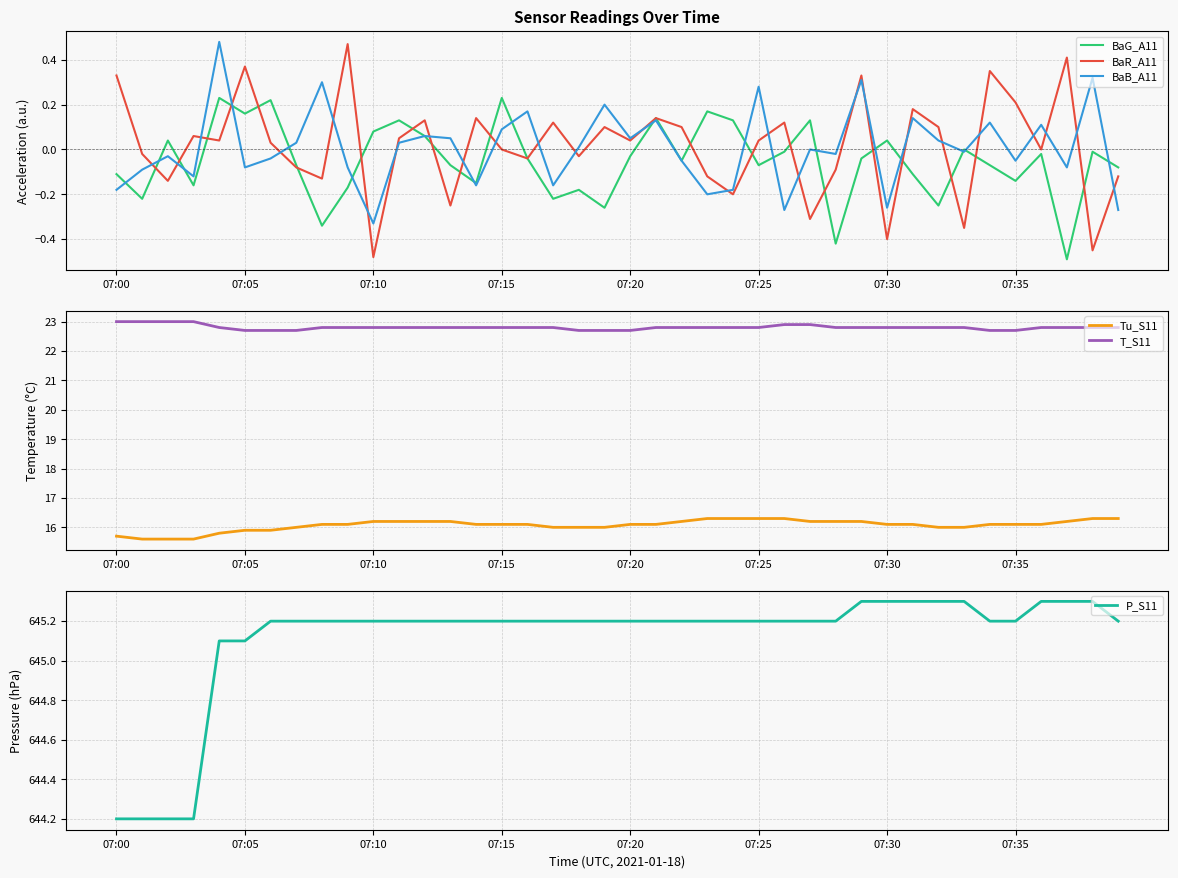

Is the value of BaG_A11 at 32 greater than the value of BaB_A11 at 38?

No